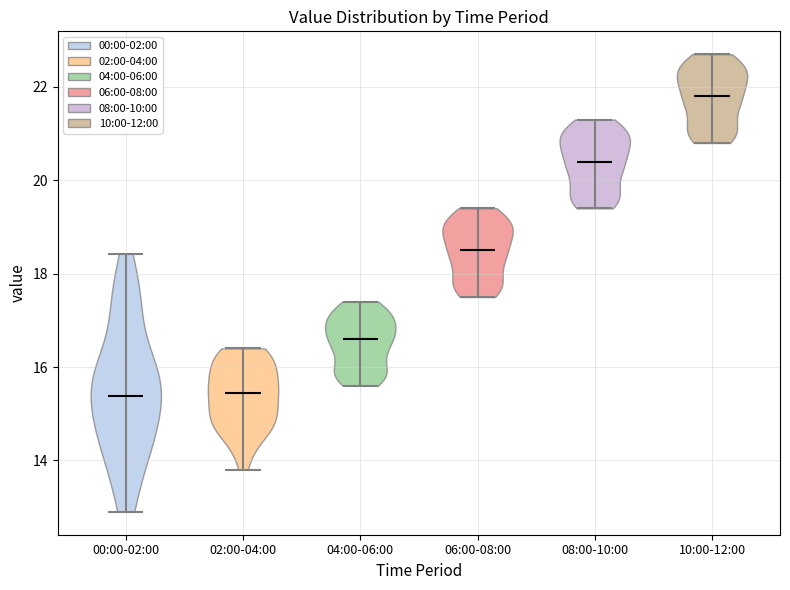

Where does the median line of the violin for 10:00-12:00 sit on the y-axis? The values are not printed on the chart, so give them approximately, as read against the axis.

21.8